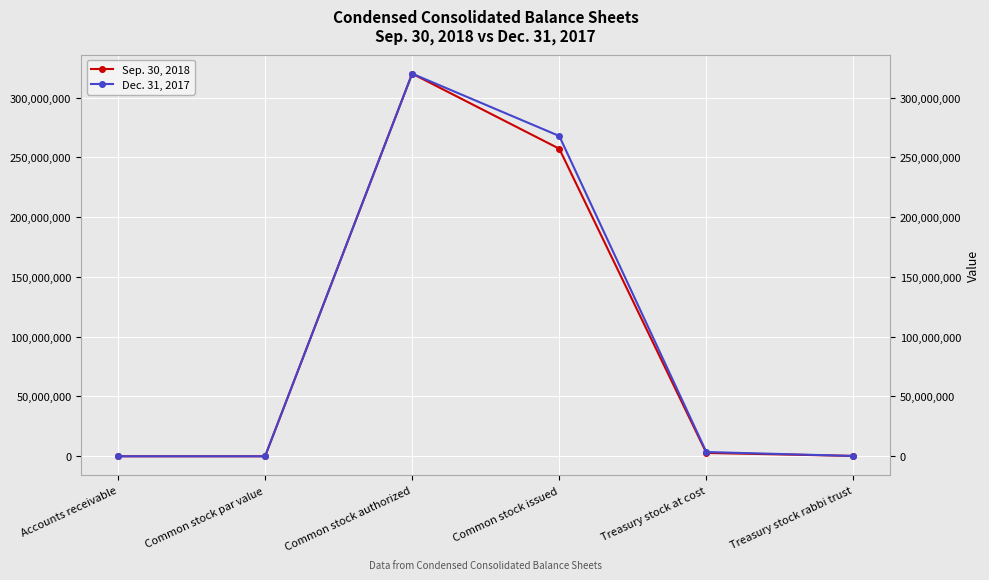

True or false: Sep. 30, 2018 has a value of 149802886 at Common stock issued.

False